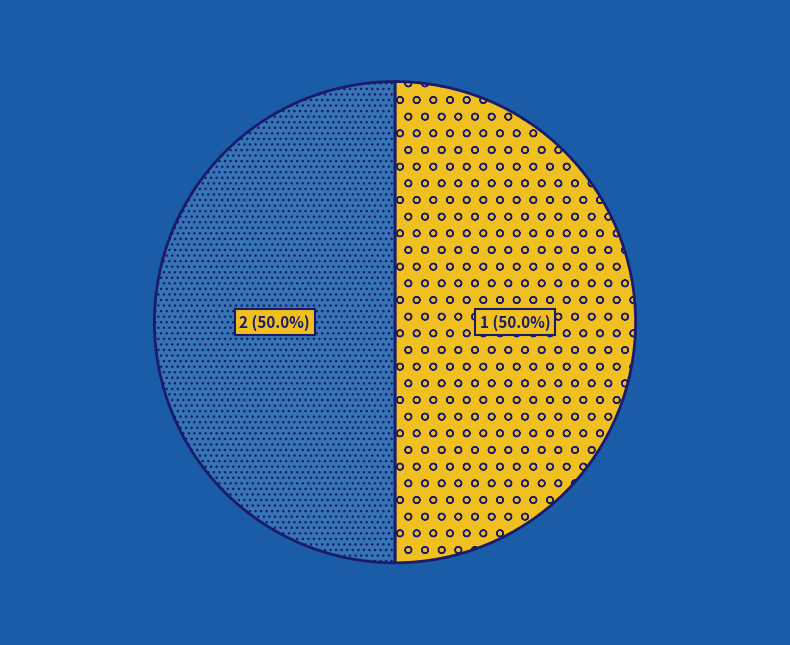

How many slices are in this pie chart?

2